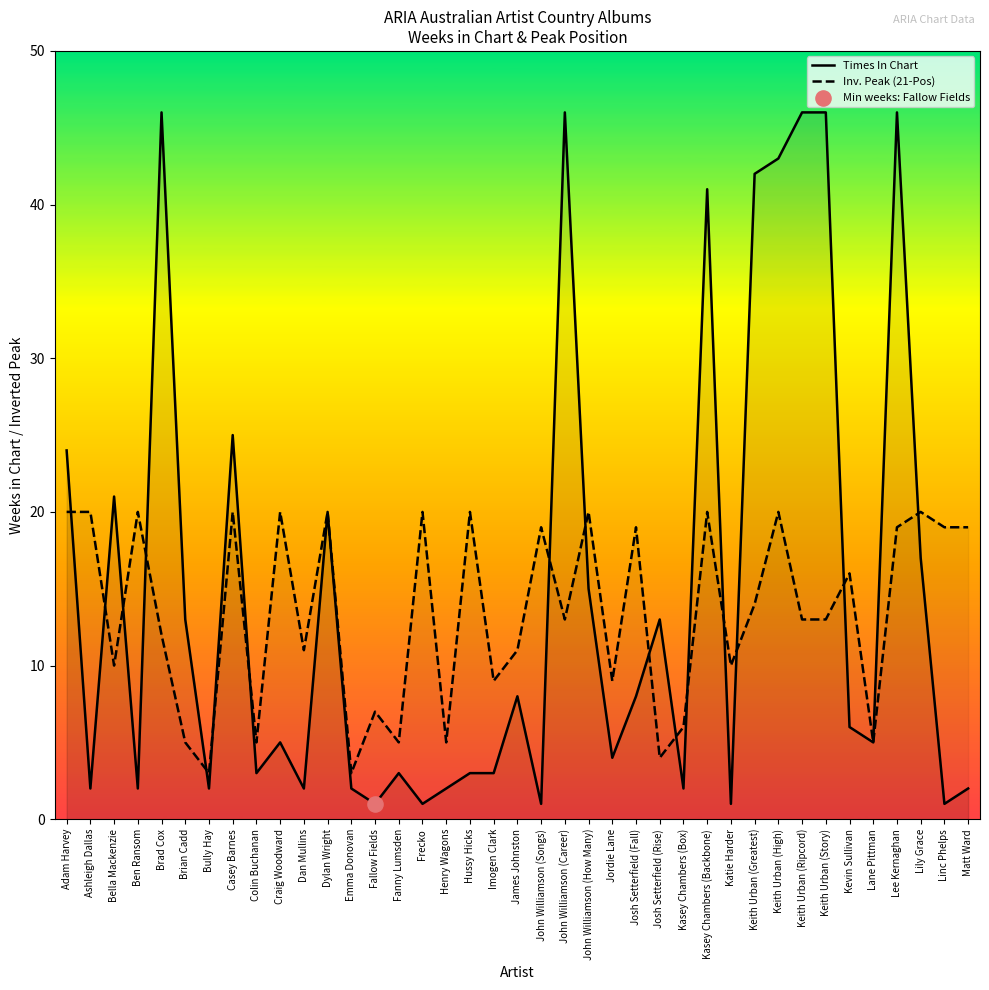

Which series reaches the maximum Y coordinate?

Times In Chart